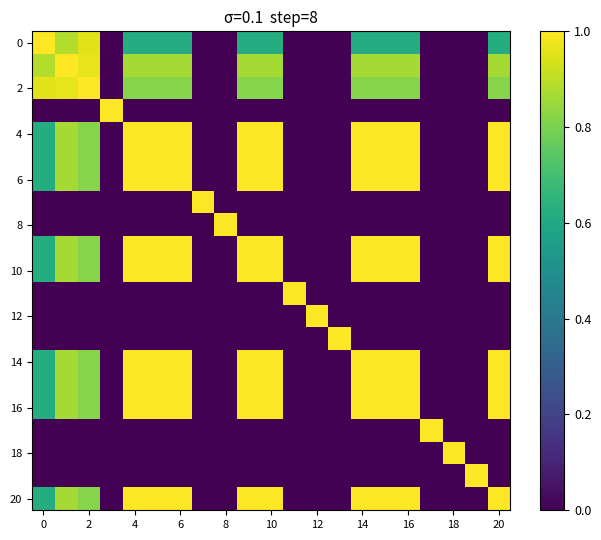

Which series has the largest total across all categories?

4